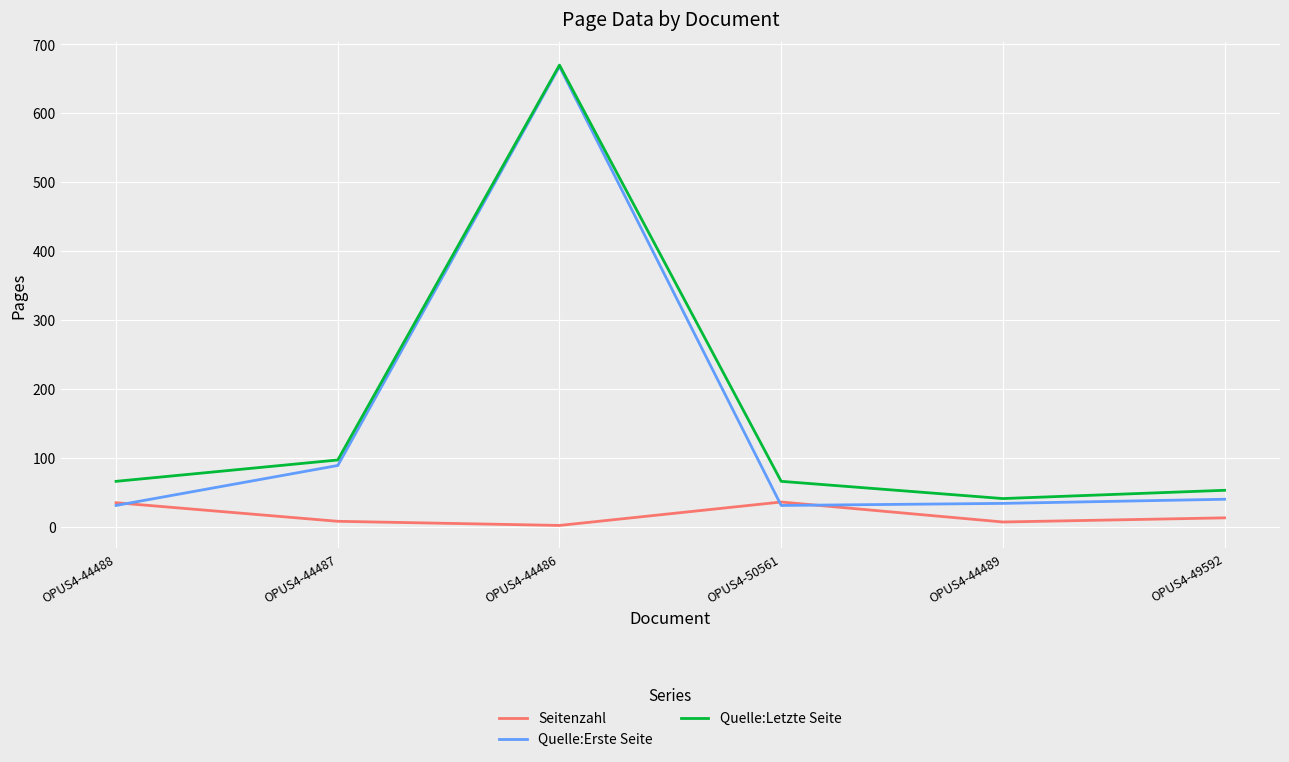

What is the difference between the maximum and minimum values in the Quelle:Erste Seite series?

637